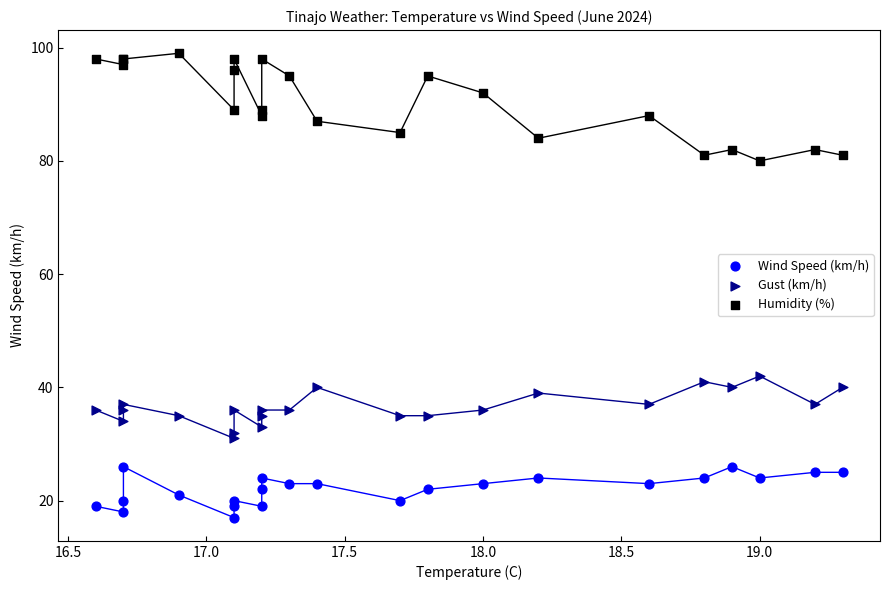

Across all series, what Y value is closest to 58?

42